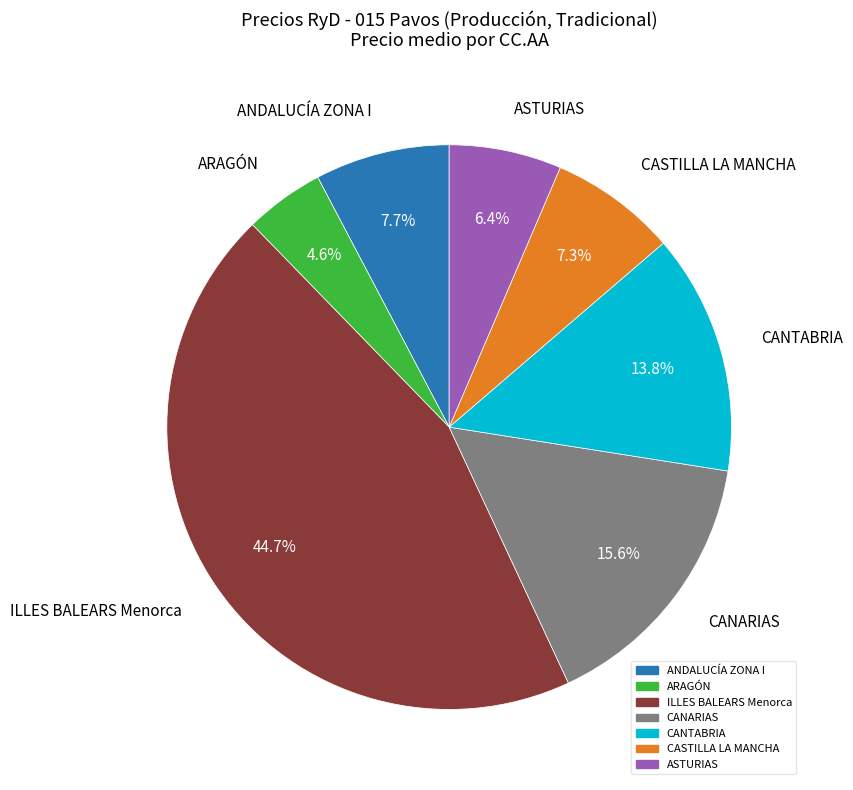

Is there any slice that represents more than half of the pie?

No